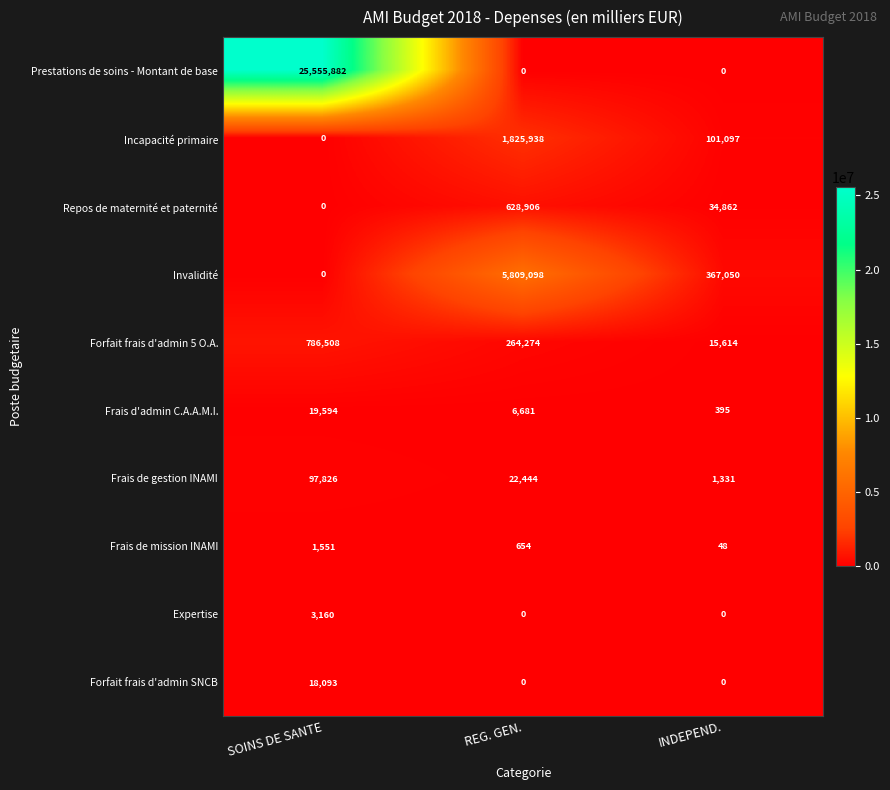

Which label corresponds to the largest value in the chart?

SOINS DE SANTE